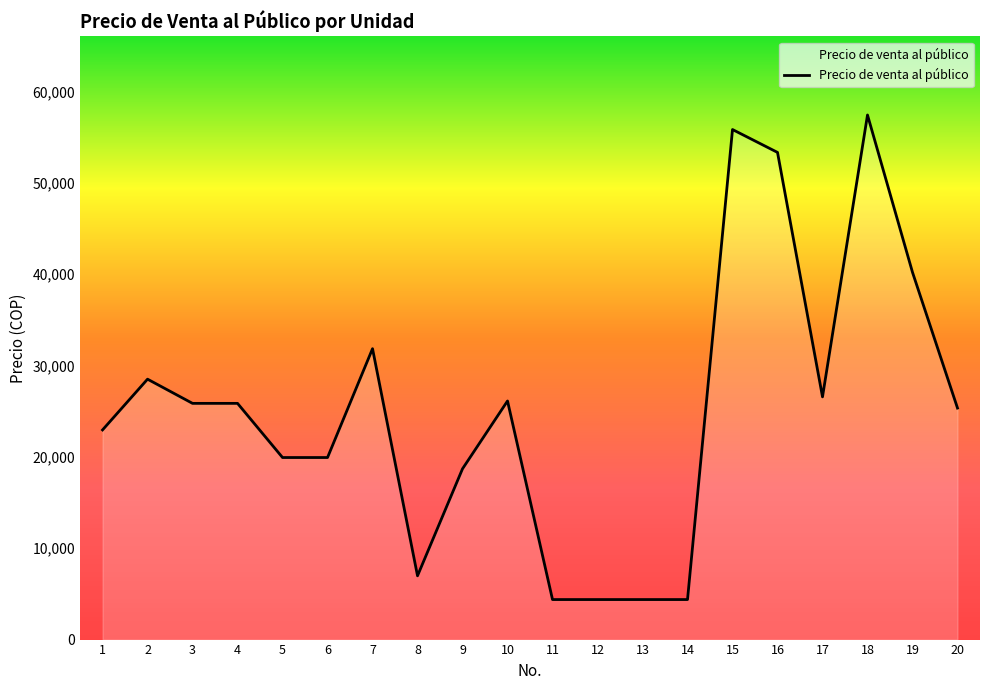

At which label is the value closest to 30907?

7